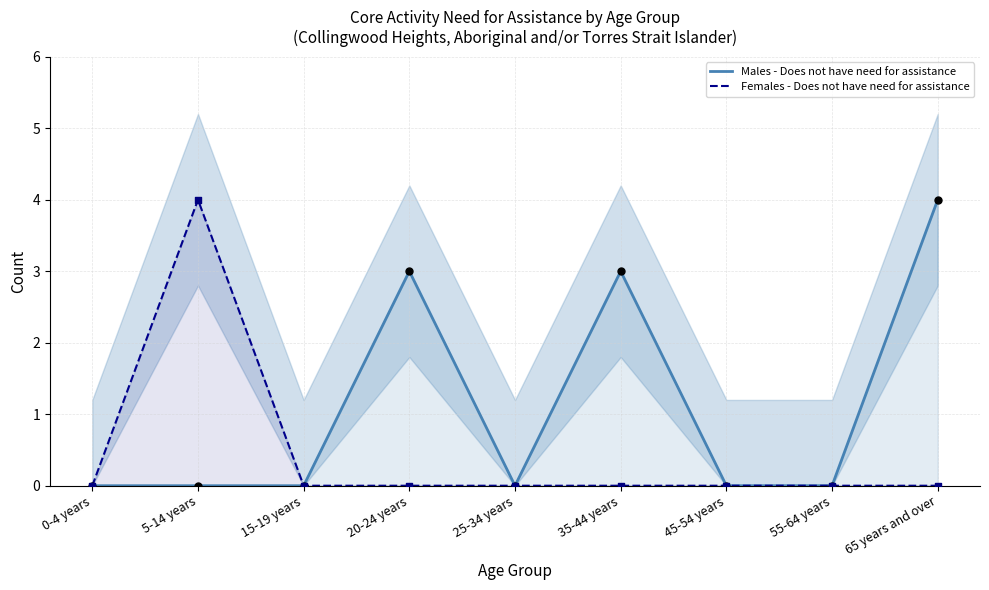

At how many categories does at least one series exceed 2?

4